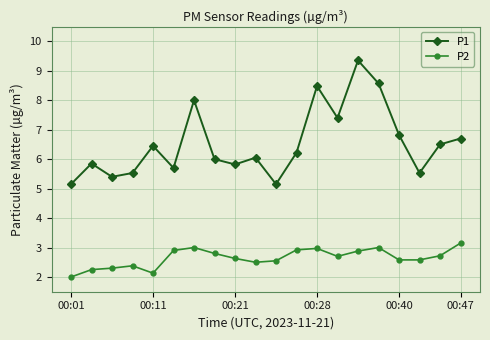

At how many categories does at least one series exceed 3?

20